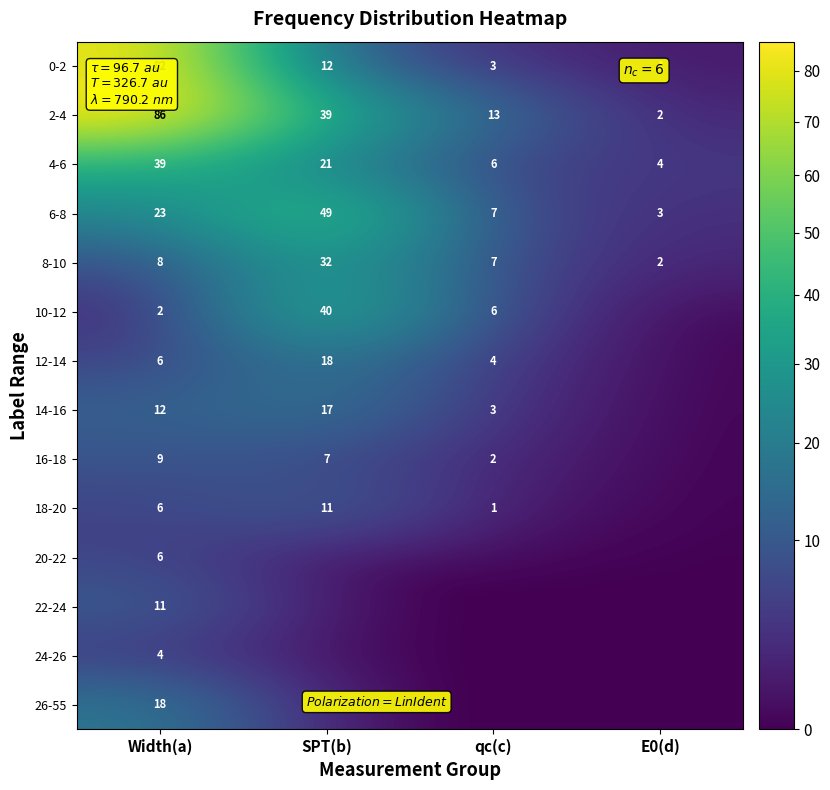

The 24-26 series shows 5 at Width(a). True or false?

False